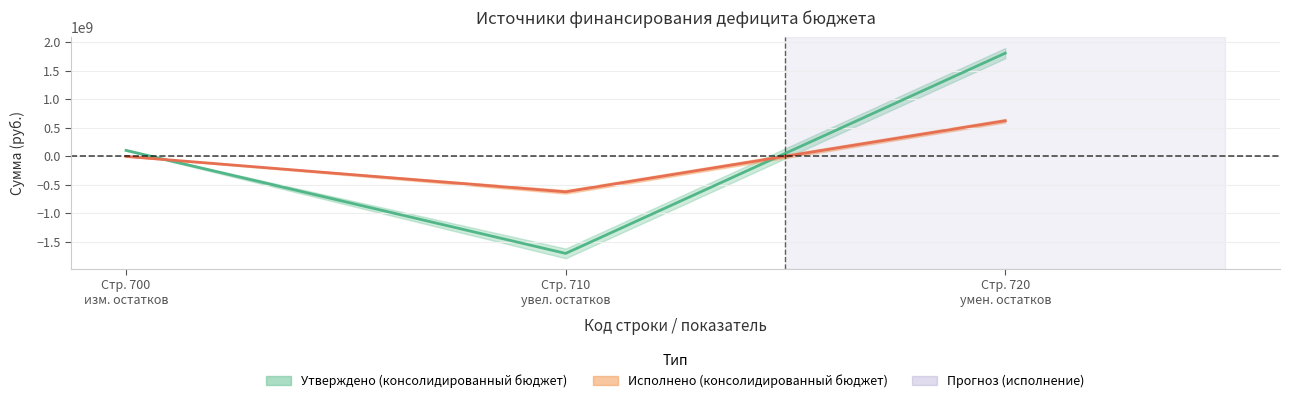

What is the sum of all Утверждено (консолидированный бюджет) values?

202259017.7